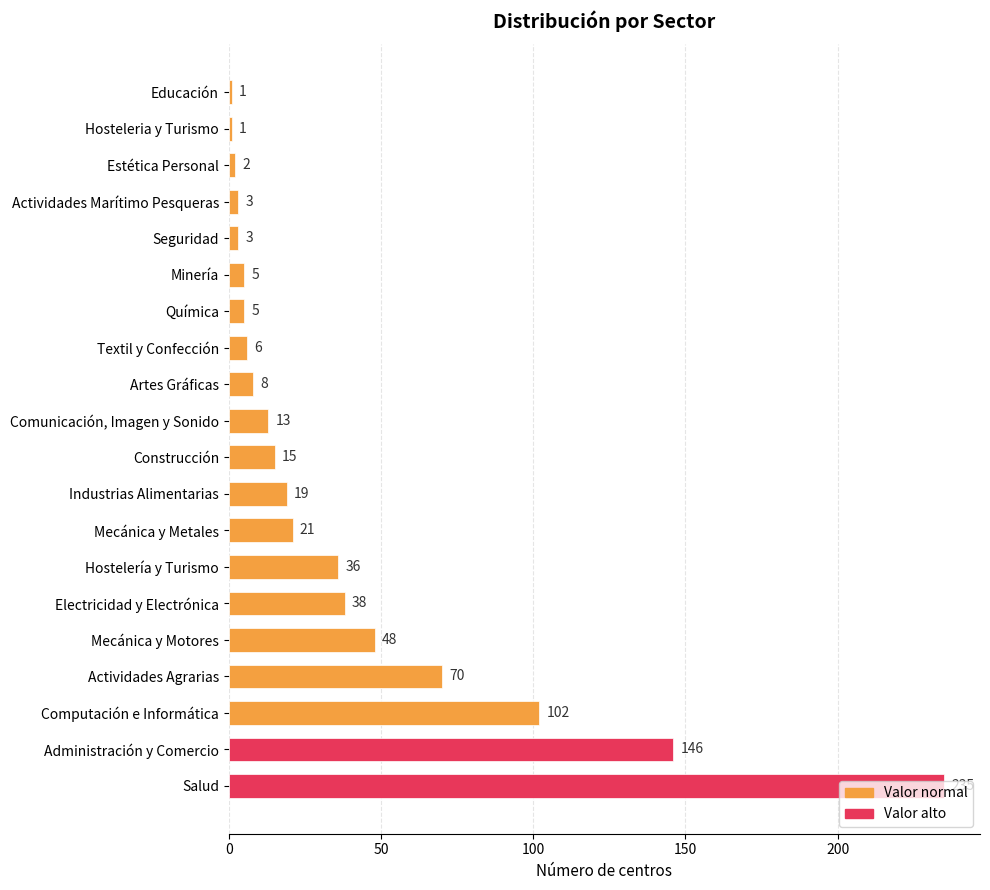

What is the difference between the maximum and second lowest values?

234